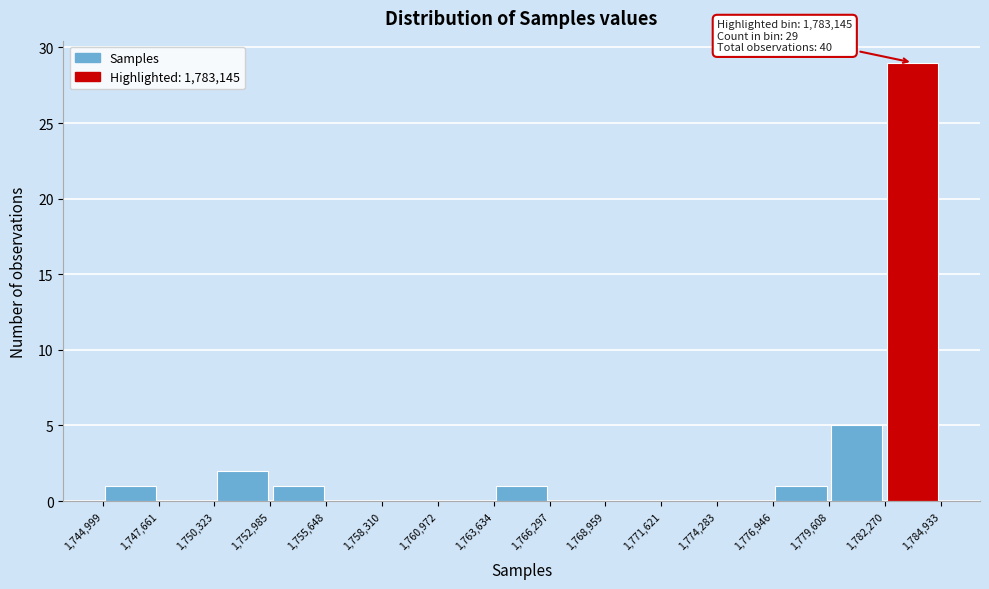

Which range on the x-axis has the tallest bar?

1,782,270 to 1,784,933